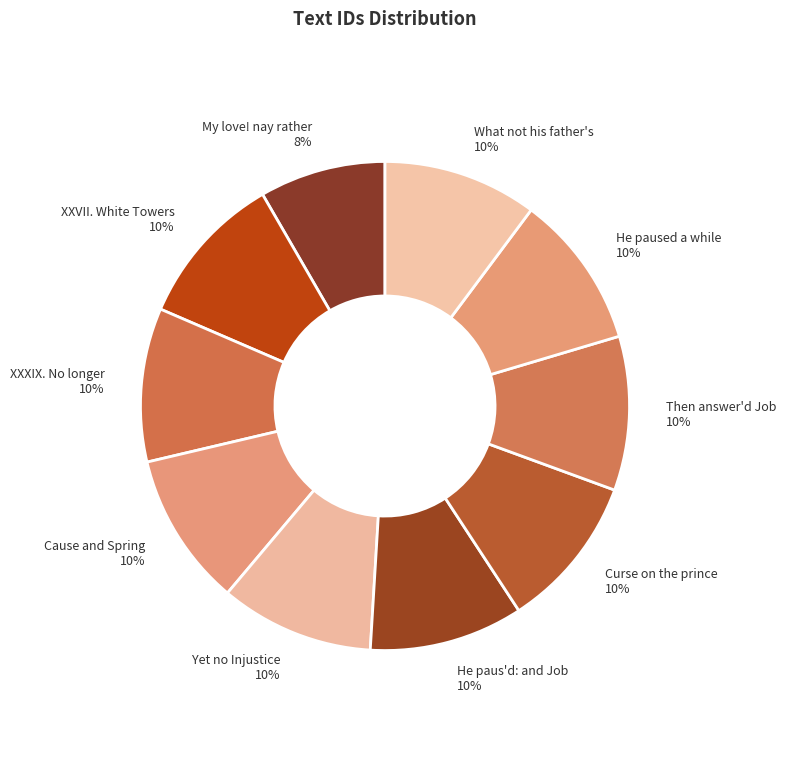

Does What not his father's account for over 50% of the chart?

No